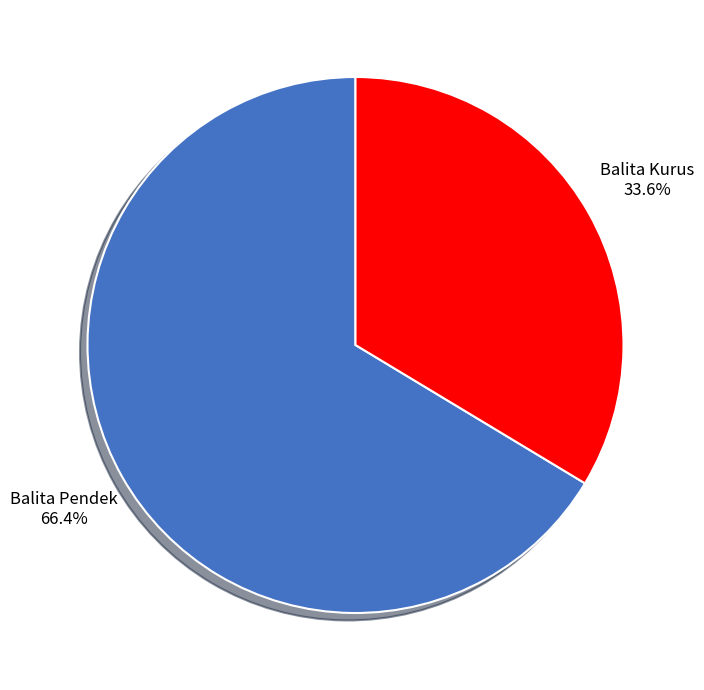

To the nearest percent, what is the combined percentage of Balita Pendek and Balita Kurus?

100%